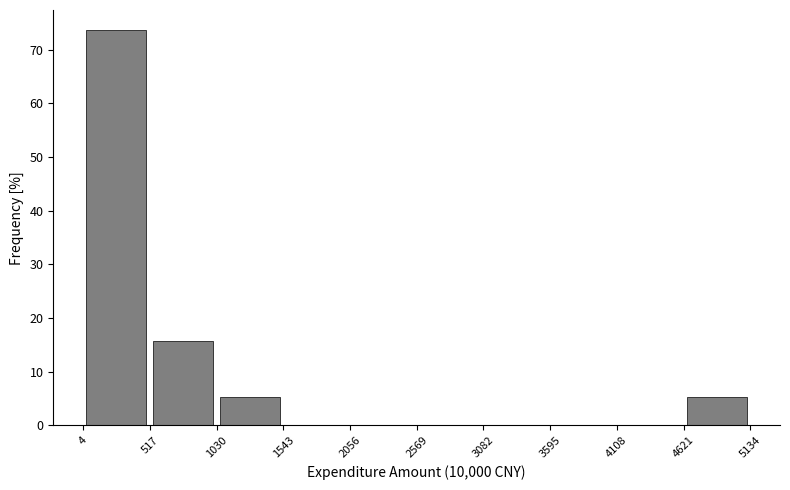

Reading left to right, transcribe this chart: for each bar, give the range it covers on the x-axis and its height. Neither the bar edges nor the heights are printed on the chart, so give them approximately, as read against the axes.

0 to 500: 74
500 to 1000: 16
1000 to 1500: 5
1500 to 2100: 0
2100 to 2600: 0
2600 to 3100: 0
3100 to 3600: 0
3600 to 4100: 0
4100 to 4600: 0
4600 to 5100: 5